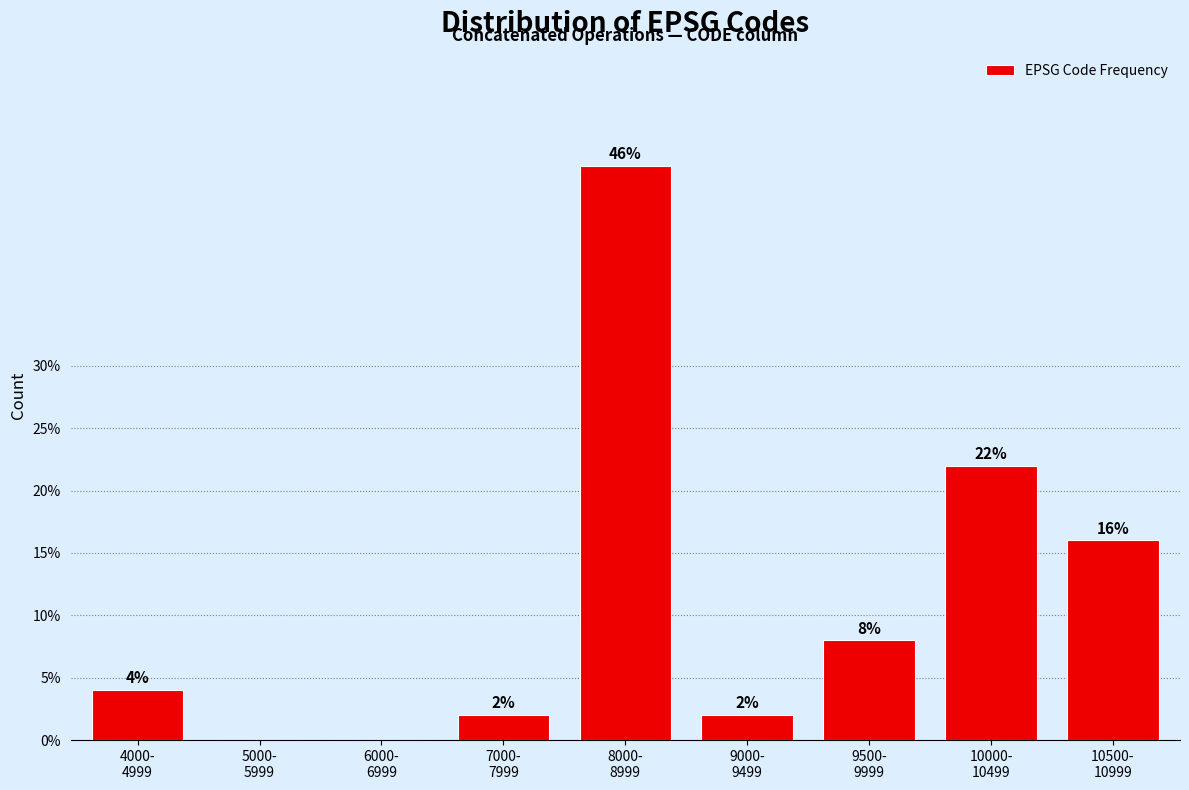

What is the sum of all values?

100